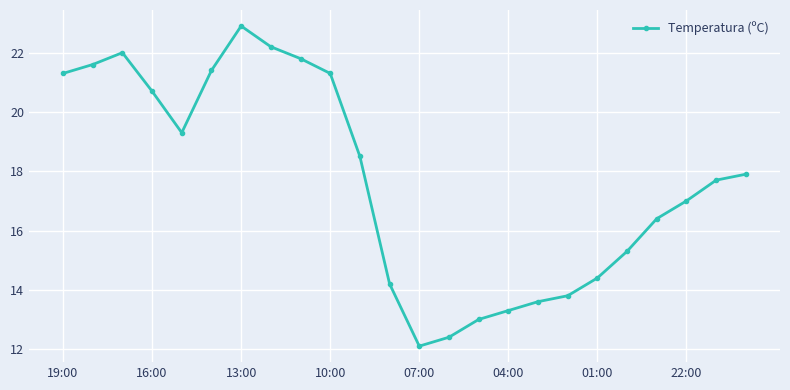

What is the maximum value shown in the chart?

22.9